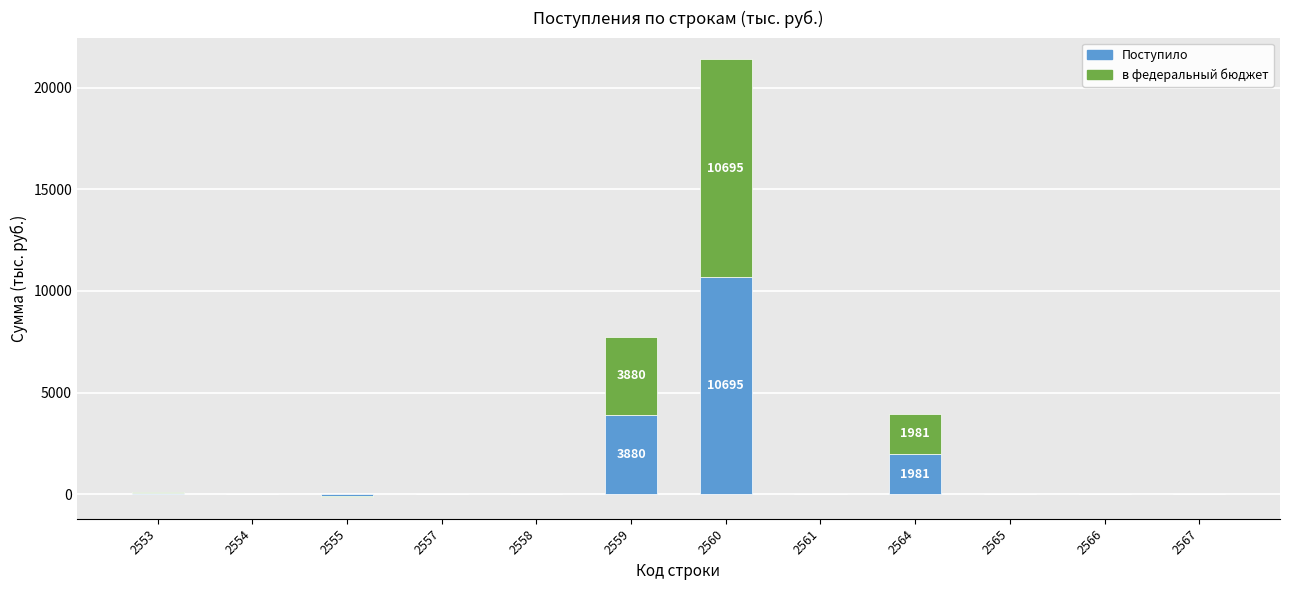

What is the lowest value of the Поступило series?

-65